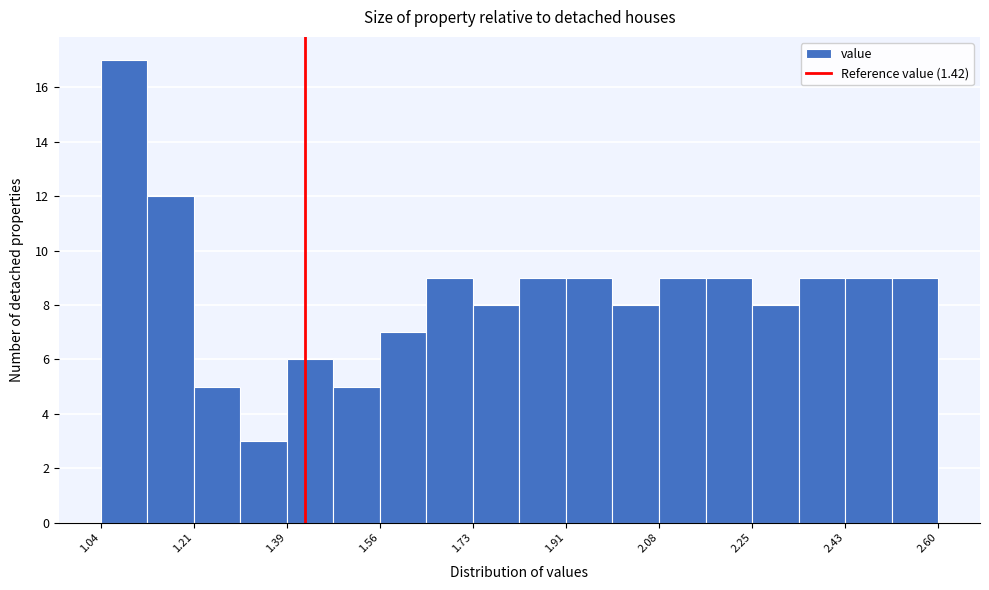

Reading left to right, list every bar in this chart as the range it spans on the x-axis followed by its height. Neither the bar edges nor the heights are printed on the chart, so give them approximately, as read against the axes.

1.04 to 1.12: 17
1.12 to 1.22: 12
1.22 to 1.30: 5
1.30 to 1.38: 3
1.38 to 1.48: 6
1.48 to 1.56: 5
1.56 to 1.64: 7
1.64 to 1.74: 9
1.74 to 1.82: 8
1.82 to 1.90: 9
1.90 to 2.00: 9
2.00 to 2.08: 8
2.08 to 2.16: 9
2.16 to 2.26: 9
2.26 to 2.34: 8
2.34 to 2.42: 9
2.42 to 2.52: 9
2.52 to 2.60: 9